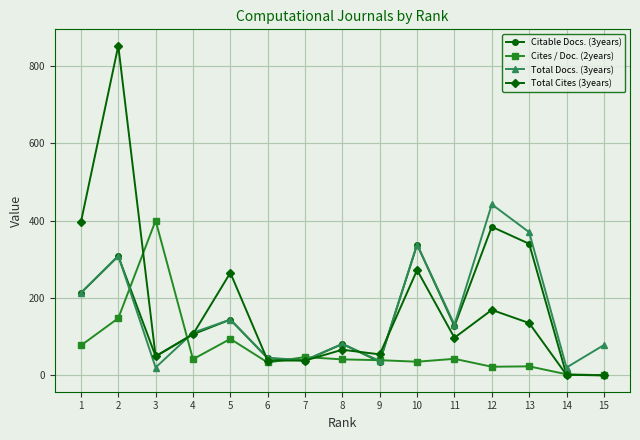

What is the value of the Total Cites (3years) point at the 6th from the left?

38.0